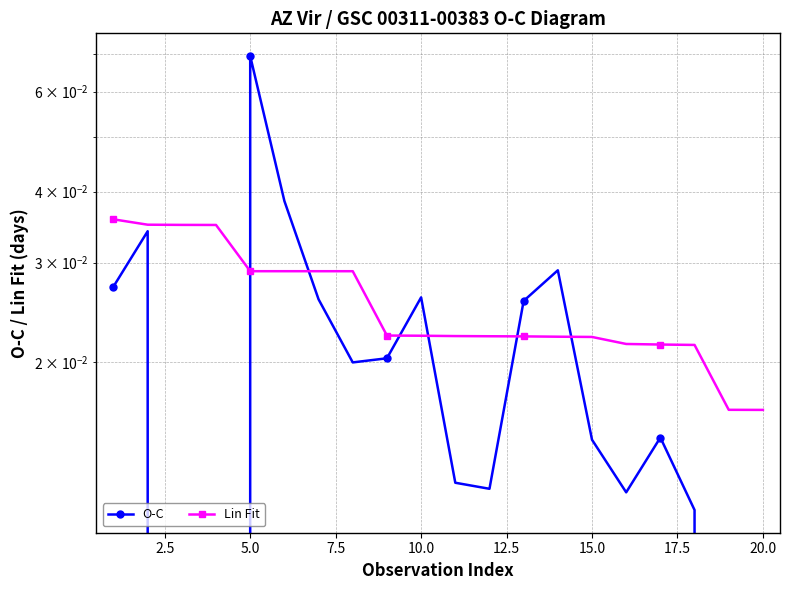

List the series in order of their overall mean, lowest first.

O-C, Lin Fit